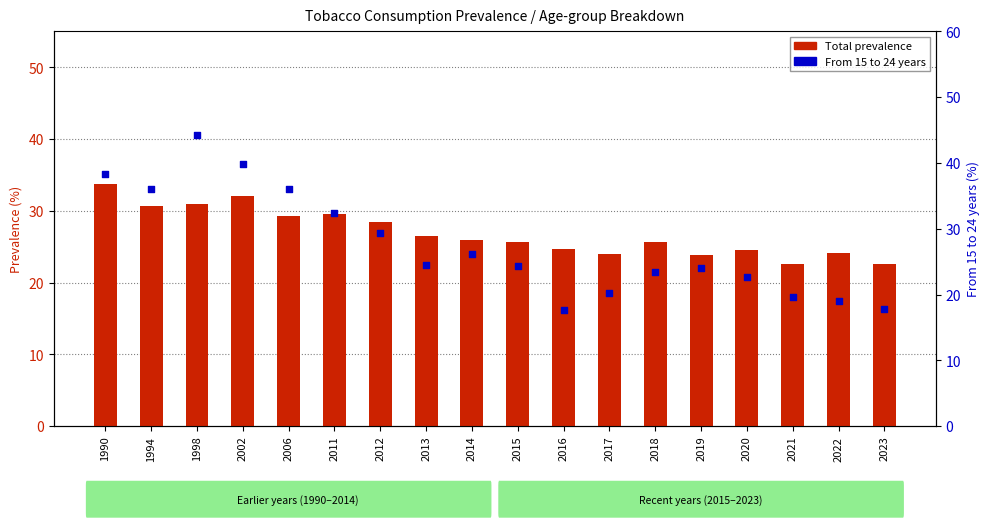

Which series has the widest spread of Y values?

From 15 to 24 years